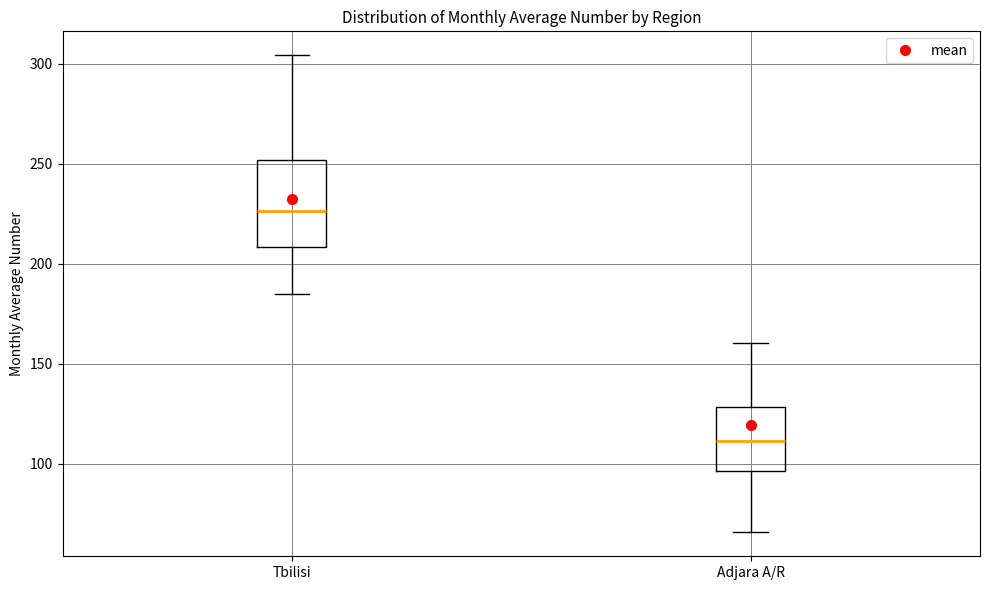

Where is the lower edge of the box for Tbilisi on the y-axis? The values are not printed on the chart, so give them approximately, as read against the axis.

210